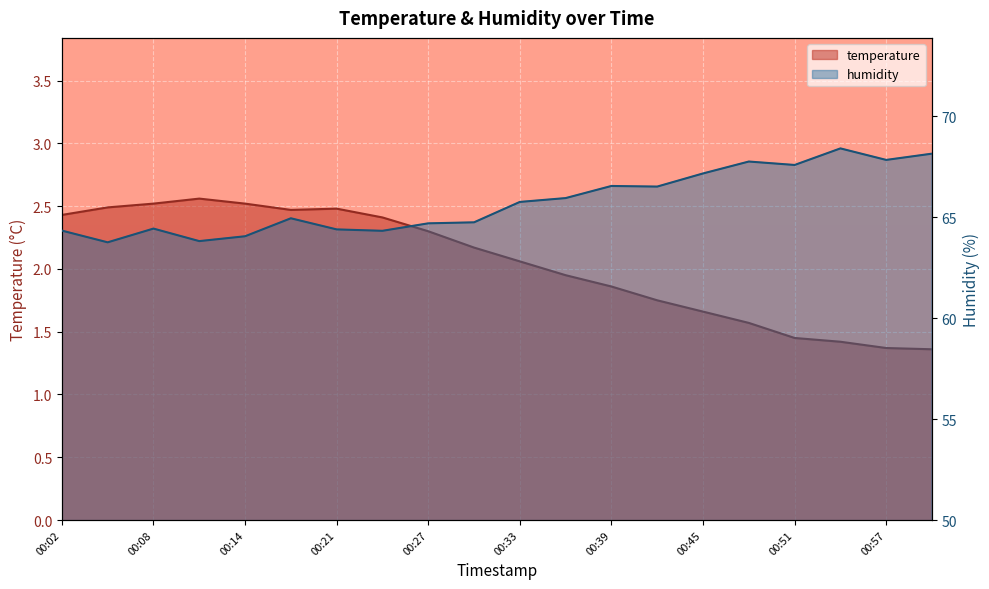

What is the minimum value shown in the chart?

1.4